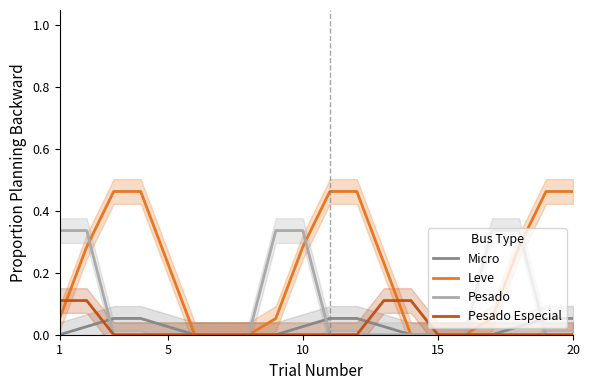

True or false: Leve has a value of 0.1 at 10.

False